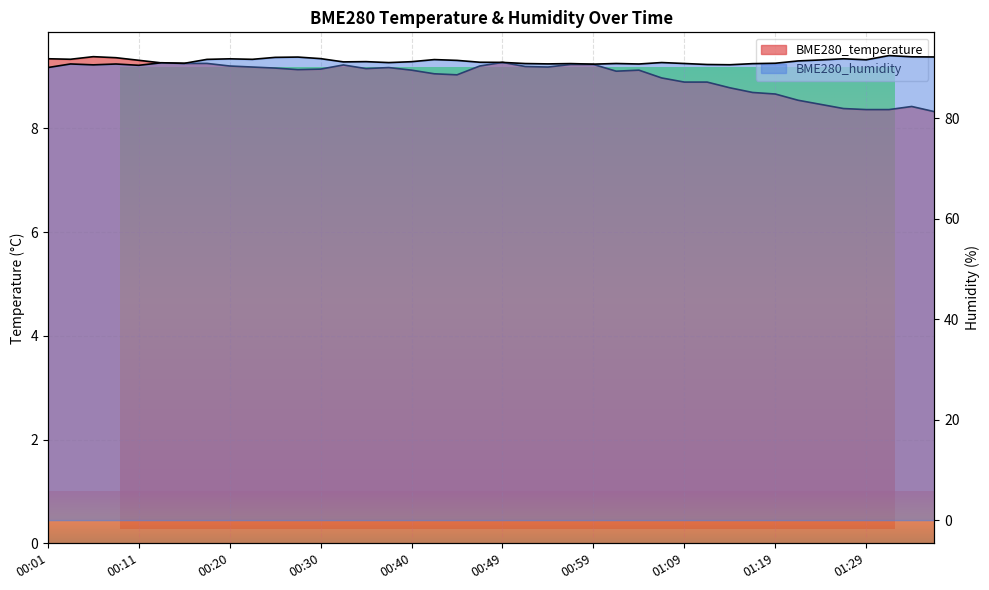

True or false: BME280_temperature has a value of 15.7 at 00:30.

False